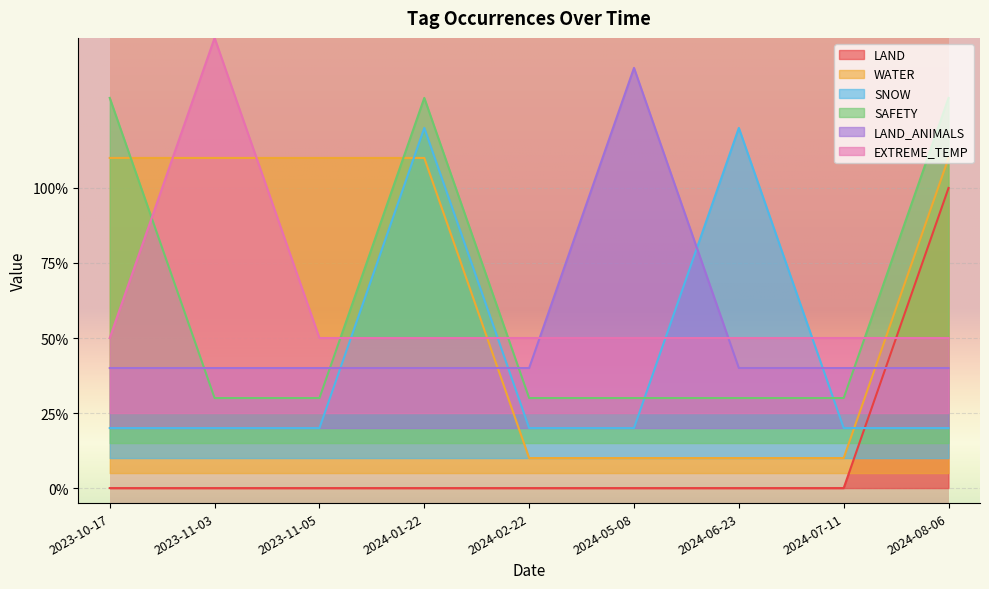

Where is the first local maximum for EXTREME_TEMP?

2023-11-03